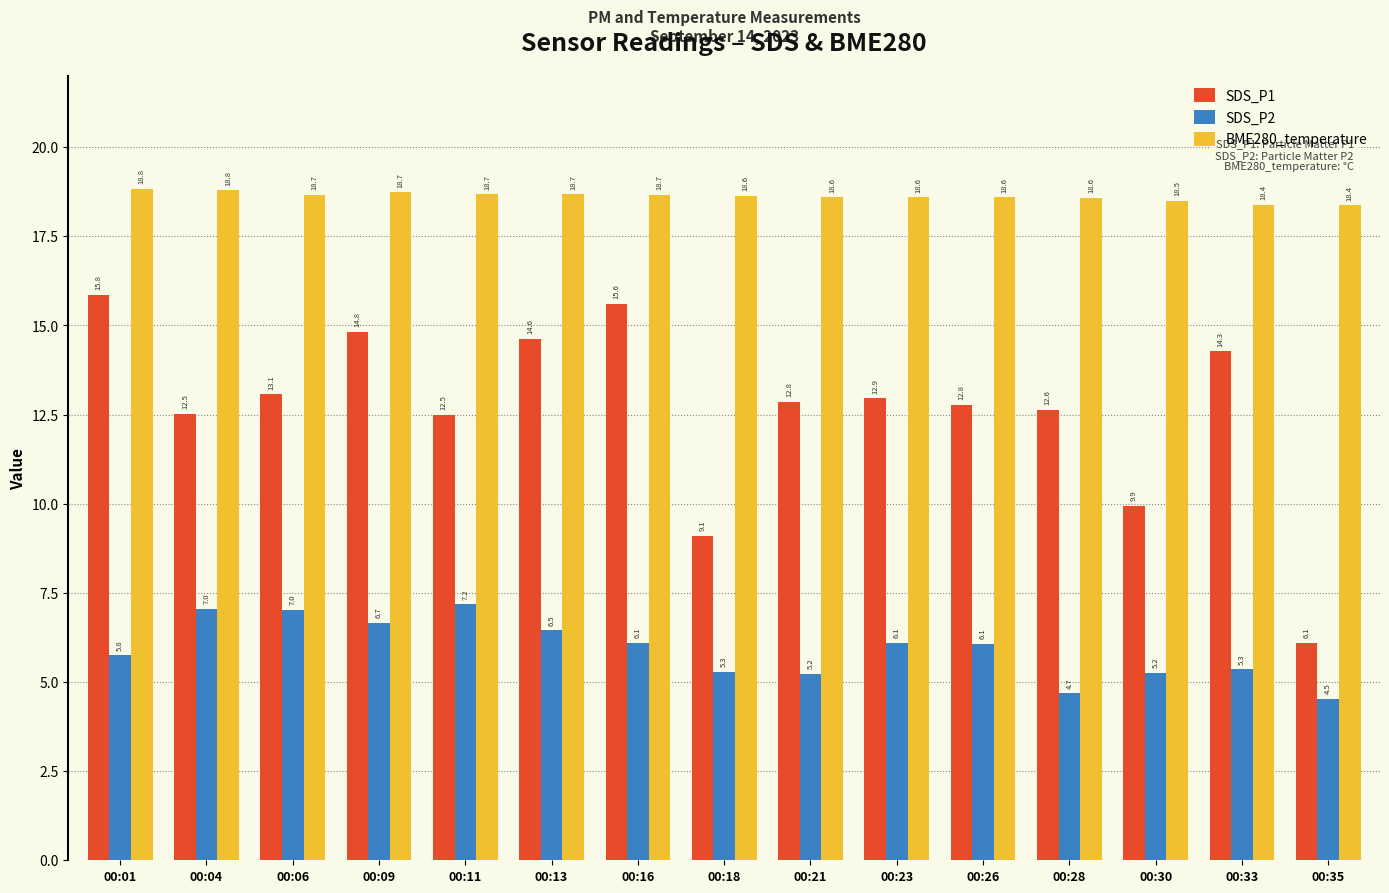

True or false: BME280_temperature has a value of 10.3 at 00:18.

False